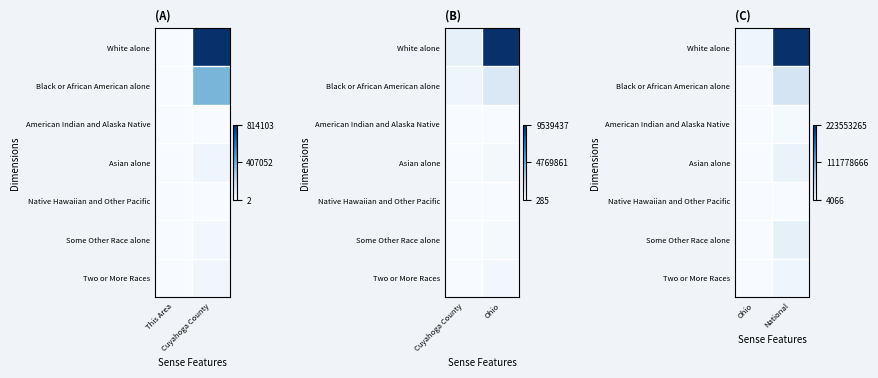

At which category does the chart reach its peak across all series?

National